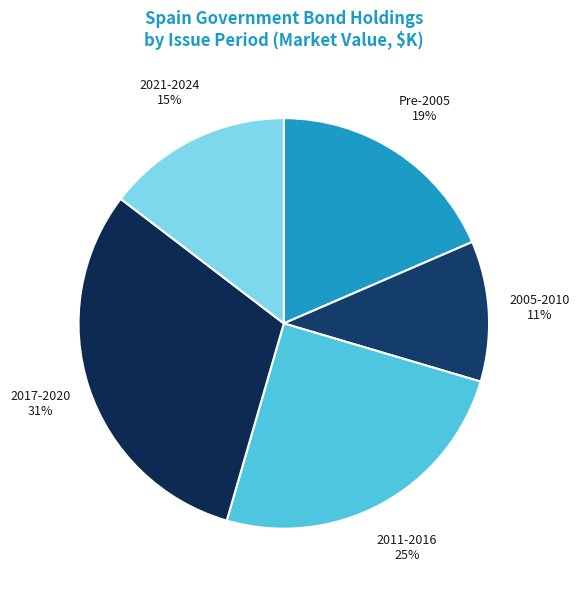

Do 2011-2016 and 2021-2024 together represent more than half of the pie?

No